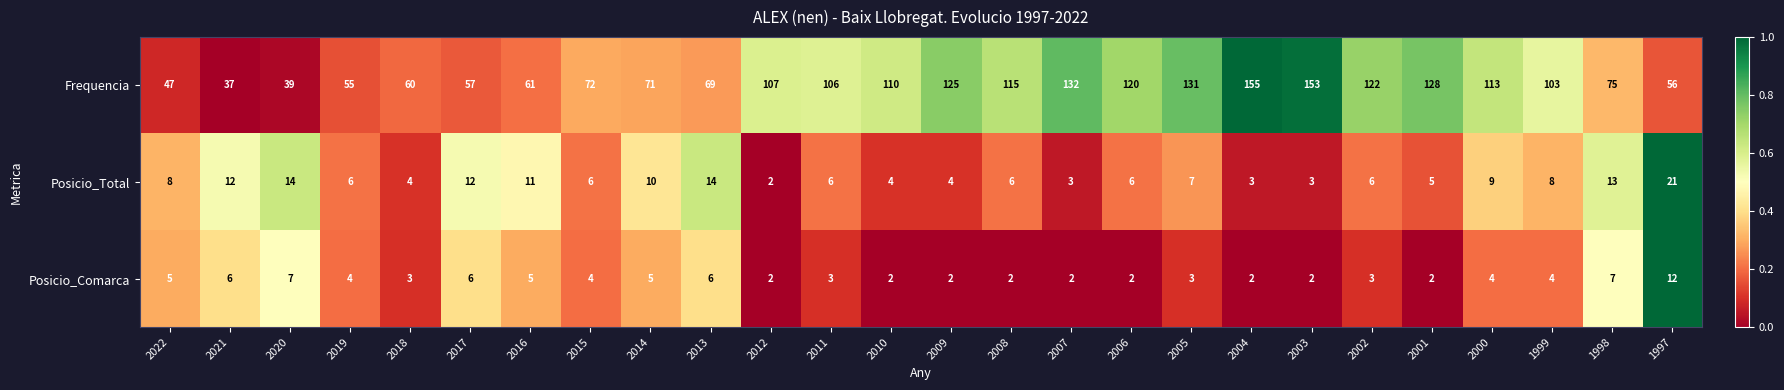

What is the difference between the highest and lowest values at 2008?

113